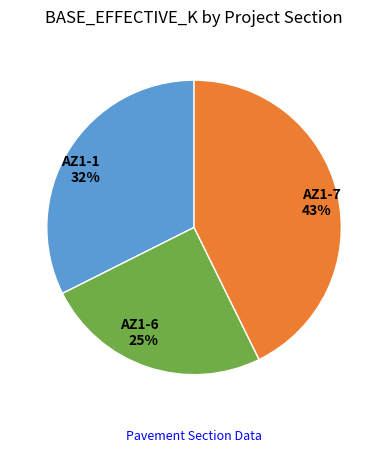

Approximately how many times larger is the value at AZ1-1 32% compared to AZ1-6 25%?

1.3